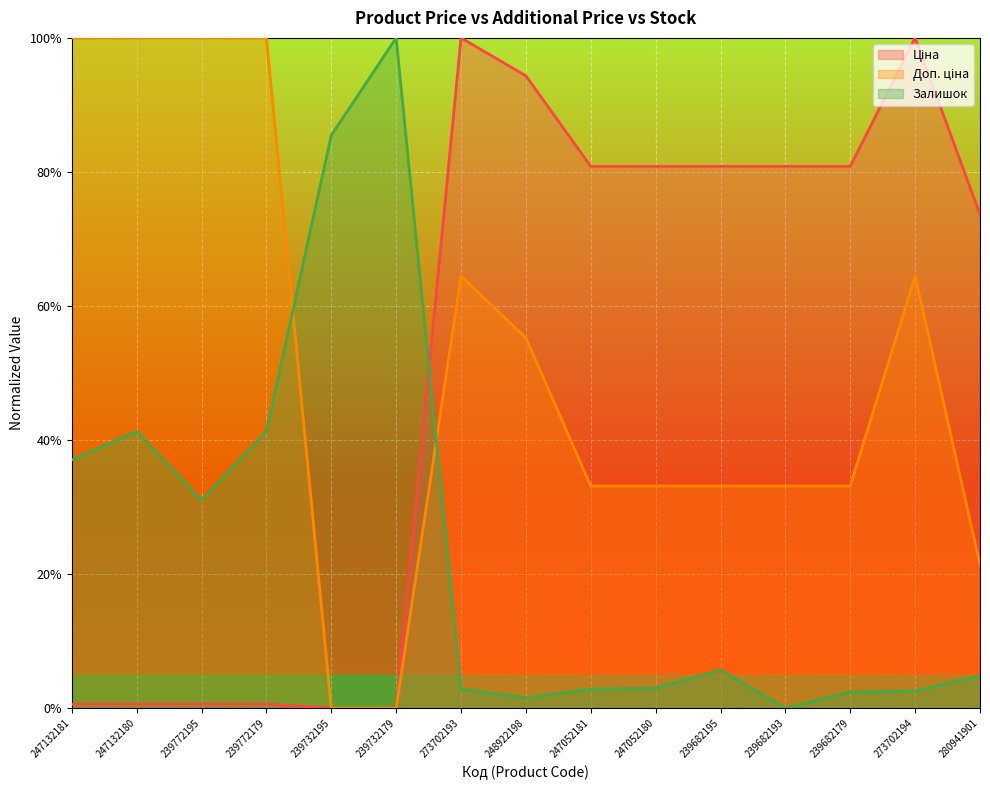

True or false: Ціна and Доп. ціна intersect in this chart.

False